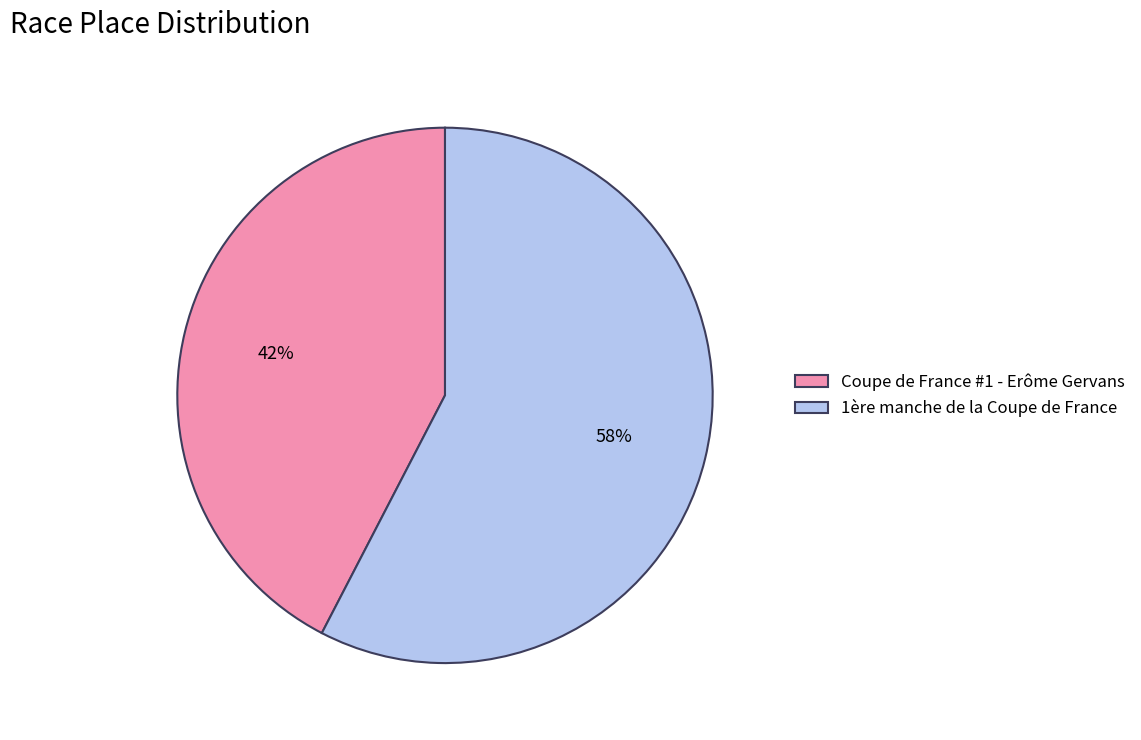

To the nearest percent, what is the average slice percentage?

50%